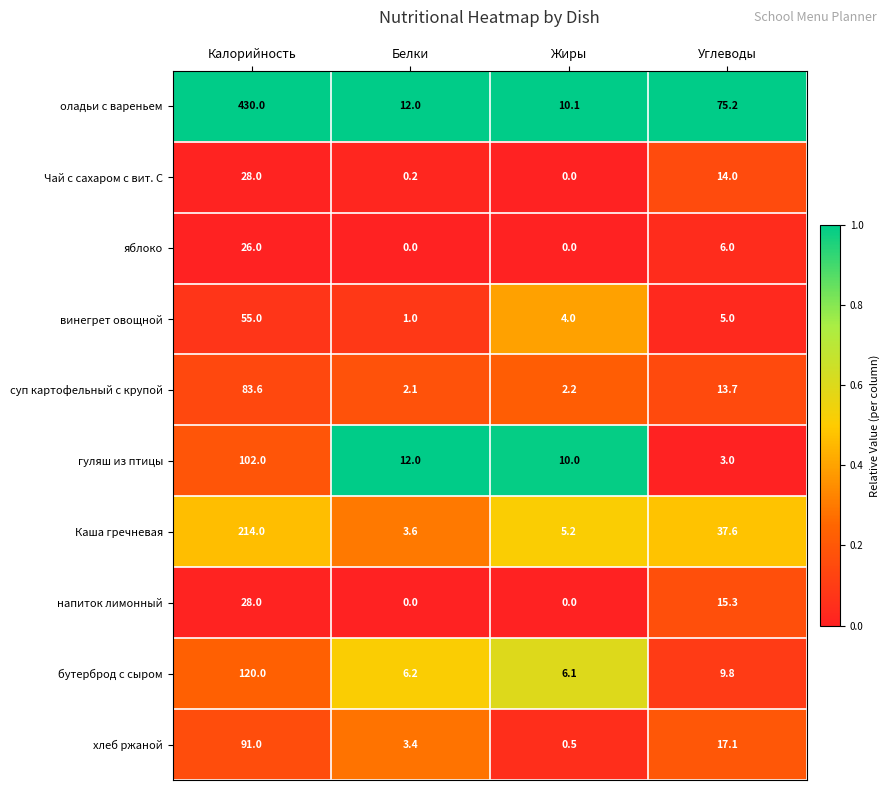

What is the difference between the highest and lowest values at Калорийность?

404.0